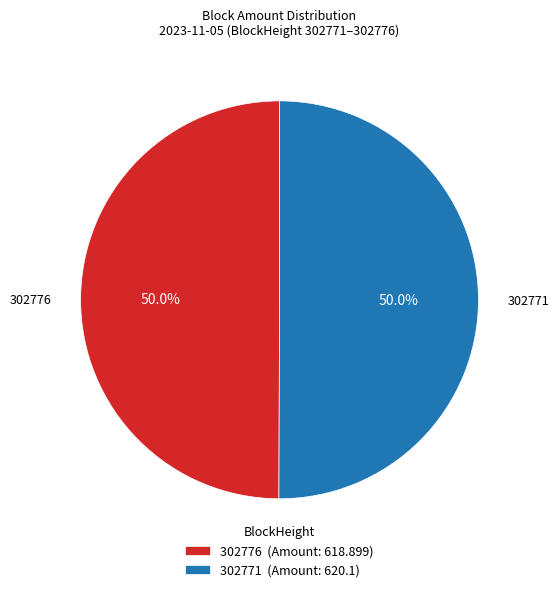

How many segments does this pie chart have?

2